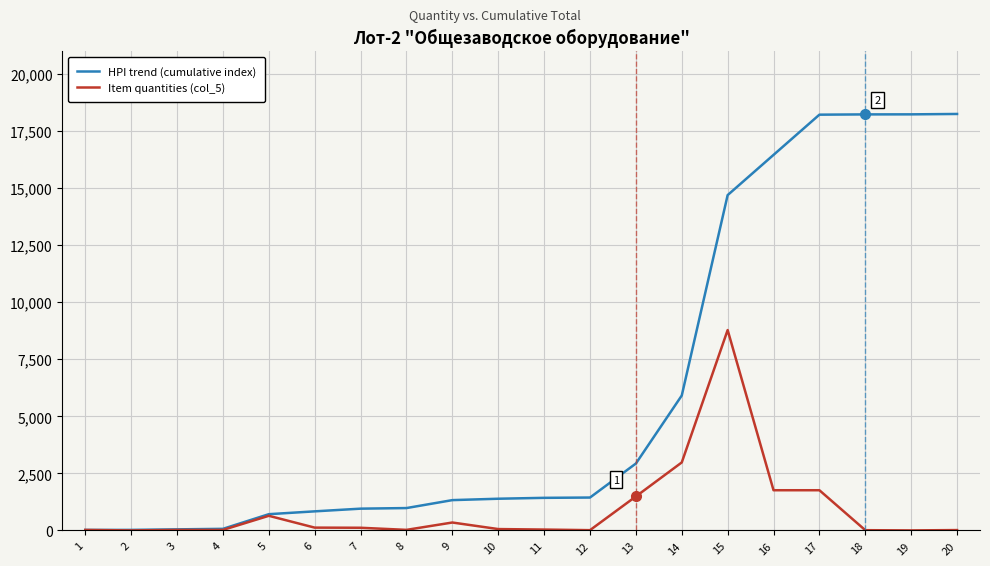

Which series has the widest spread of values?

HPI trend (cumulative index)